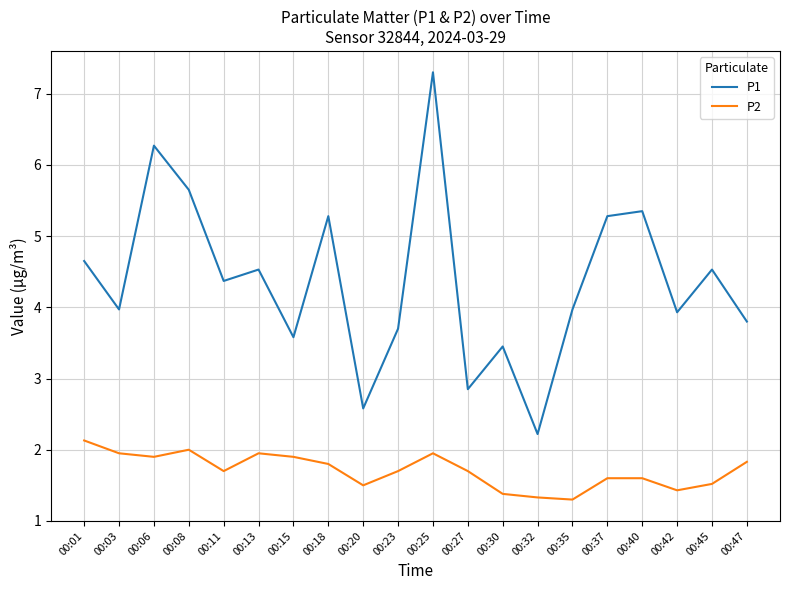

What is the minimum value shown in the chart?

1.3